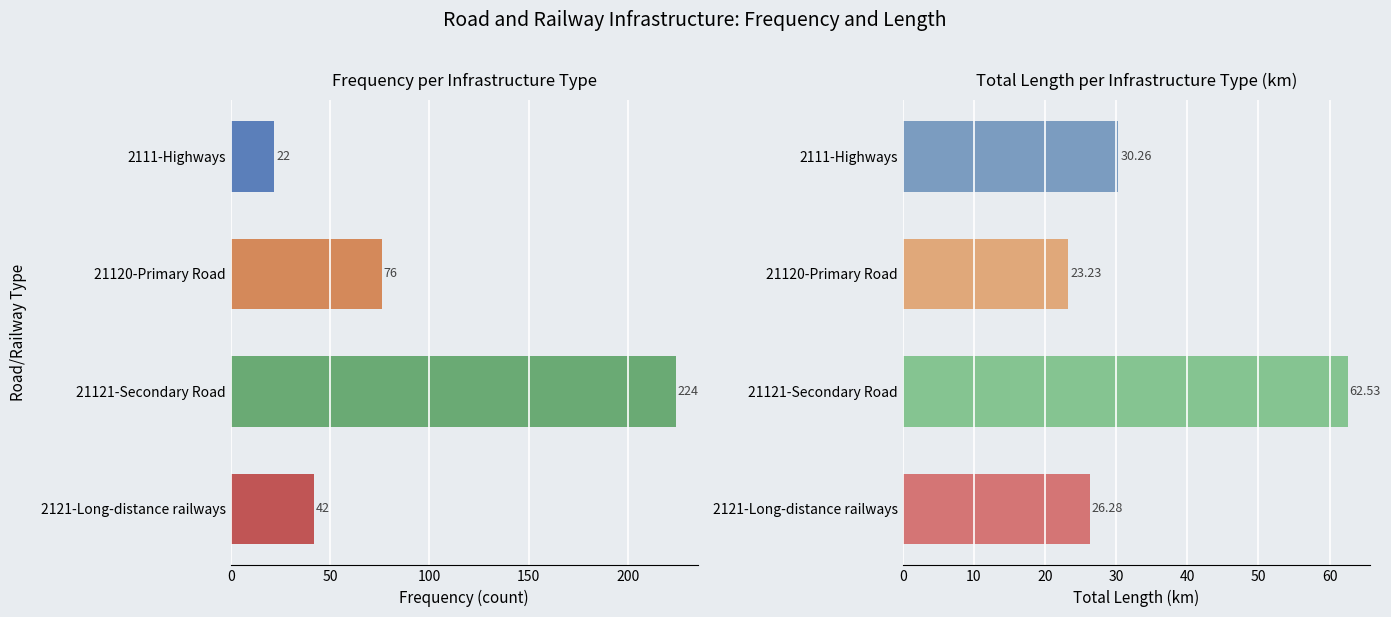

How many data points in FREQUENCY are less than 76?

2